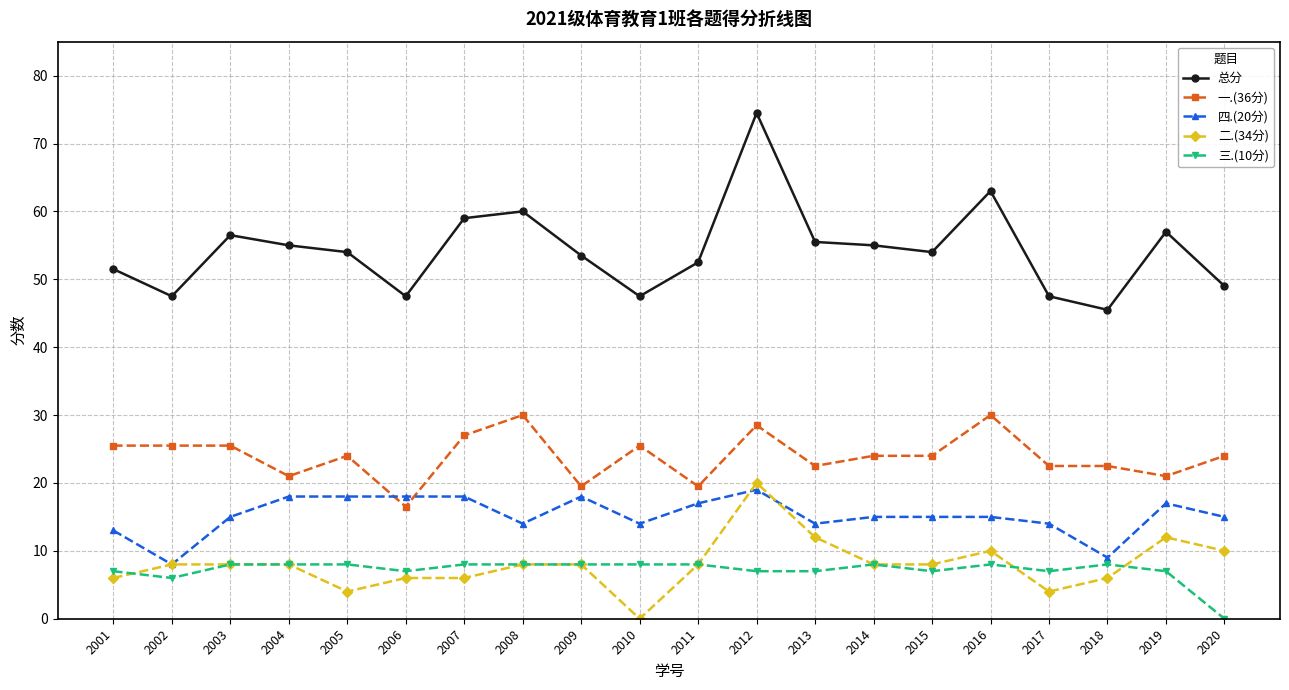

Reading left to right, what are all the values shown in this chart?

总分: 2001=51.5	2002=47.5	2003=56.5	2004=55.0	2005=54.0	2006=47.5	2007=59.0	2008=60.0	2009=53.5	2010=47.5	2011=52.5	2012=74.5	2013=55.5	2014=55.0	2015=54.0	2016=63.0	2017=47.5	2018=45.5	2019=57.0	2020=49.0
一.(36分): 2001=25.5	2002=25.5	2003=25.5	2004=21.0	2005=24.0	2006=16.5	2007=27.0	2008=30.0	2009=19.5	2010=25.5	2011=19.5	2012=28.5	2013=22.5	2014=24.0	2015=24.0	2016=30.0	2017=22.5	2018=22.5	2019=21.0	2020=24.0
四.(20分): 2001=13.0	2002=8.0	2003=15.0	2004=18.0	2005=18.0	2006=18.0	2007=18.0	2008=14.0	2009=18.0	2010=14.0	2011=17.0	2012=19.0	2013=14.0	2014=15.0	2015=15.0	2016=15.0	2017=14.0	2018=9.0	2019=17.0	2020=15.0
二.(34分): 2001=6.0	2002=8.0	2003=8.0	2004=8.0	2005=4.0	2006=6.0	2007=6.0	2008=8.0	2009=8.0	2010=0.0	2011=8.0	2012=20.0	2013=12.0	2014=8.0	2015=8.0	2016=10.0	2017=4.0	2018=6.0	2019=12.0	2020=10.0
三.(10分): 2001=7.0	2002=6.0	2003=8.0	2004=8.0	2005=8.0	2006=7.0	2007=8.0	2008=8.0	2009=8.0	2010=8.0	2011=8.0	2012=7.0	2013=7.0	2014=8.0	2015=7.0	2016=8.0	2017=7.0	2018=8.0	2019=7.0	2020=0.0